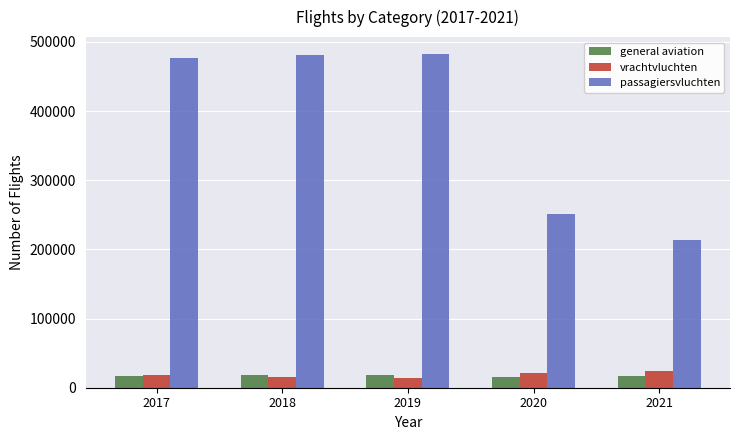

The general aviation series shows 14978 at 2020. True or false?

True